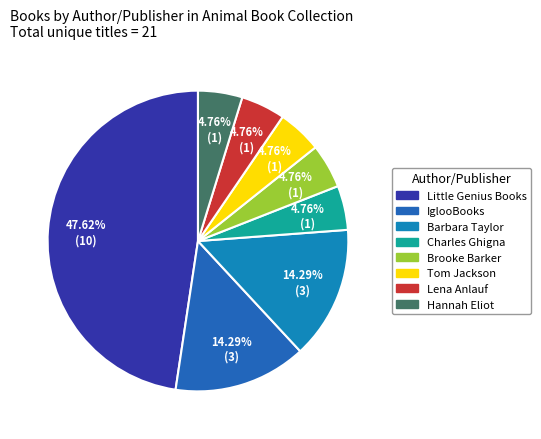

Does Little Genius Books represent more than half of the total?

No